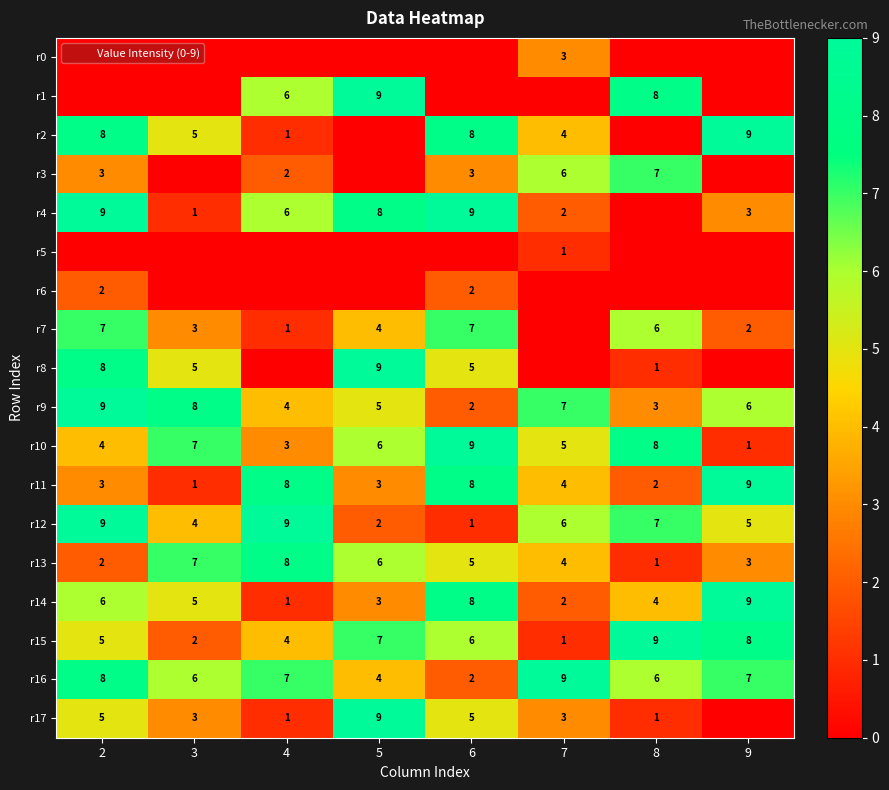

The r15 series shows 7 at 5. True or false?

True